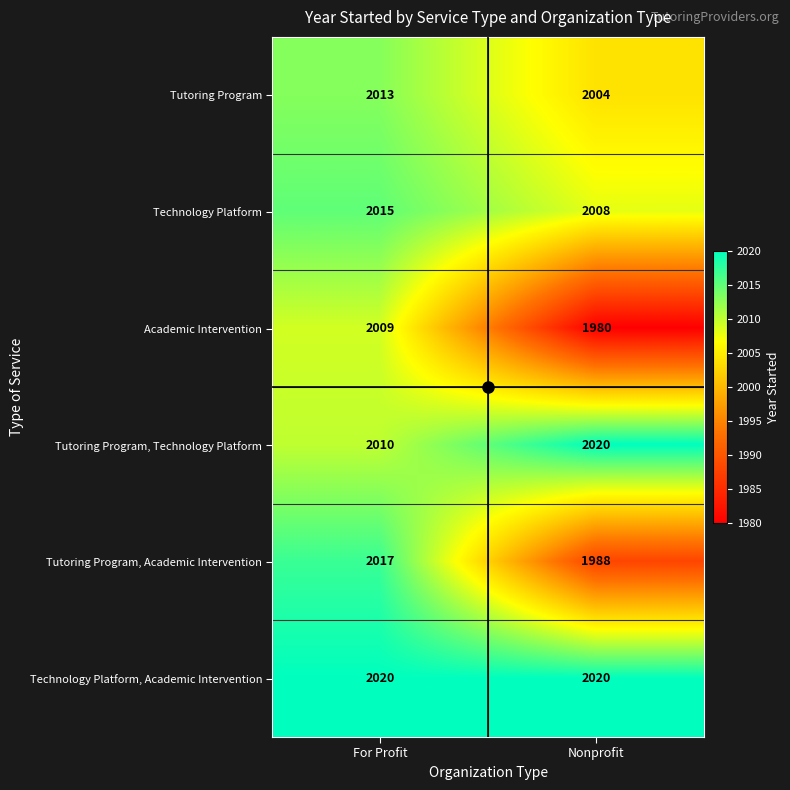

True or false: Technology Platform has a value of 2865 at Nonprofit.

False